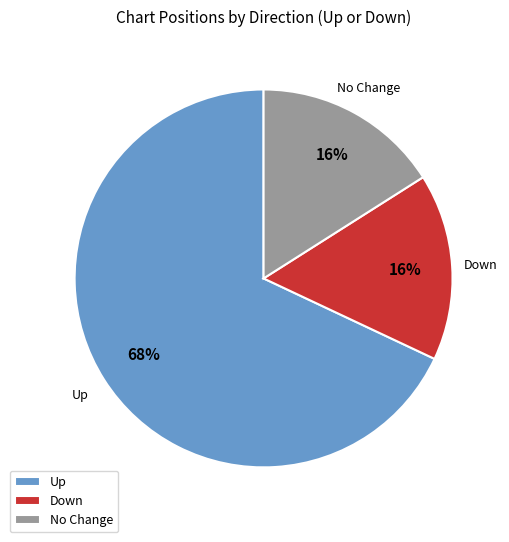

How many segments does this pie chart have?

3